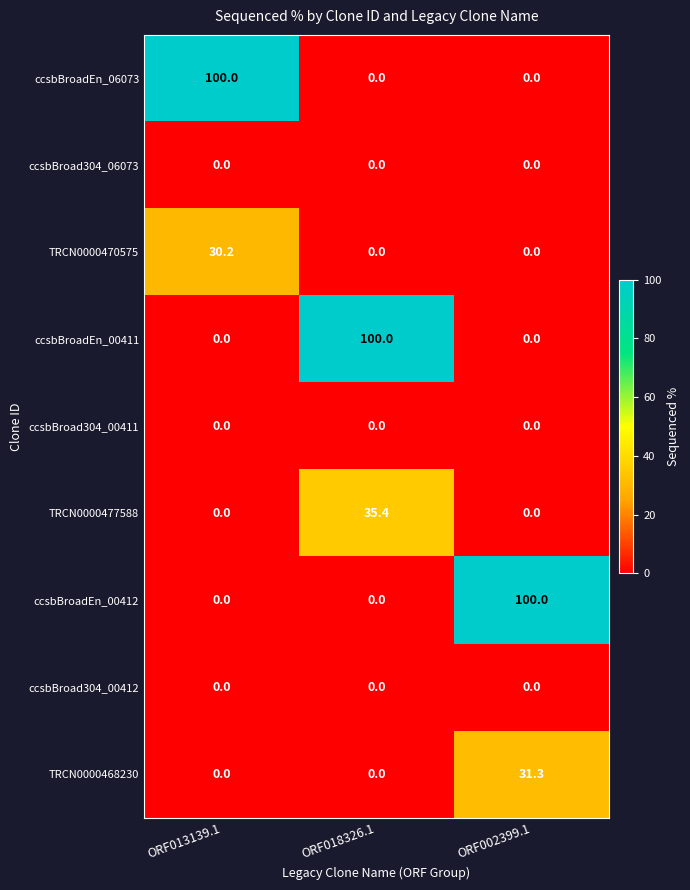

What is the maximum value shown in the chart?

100.0